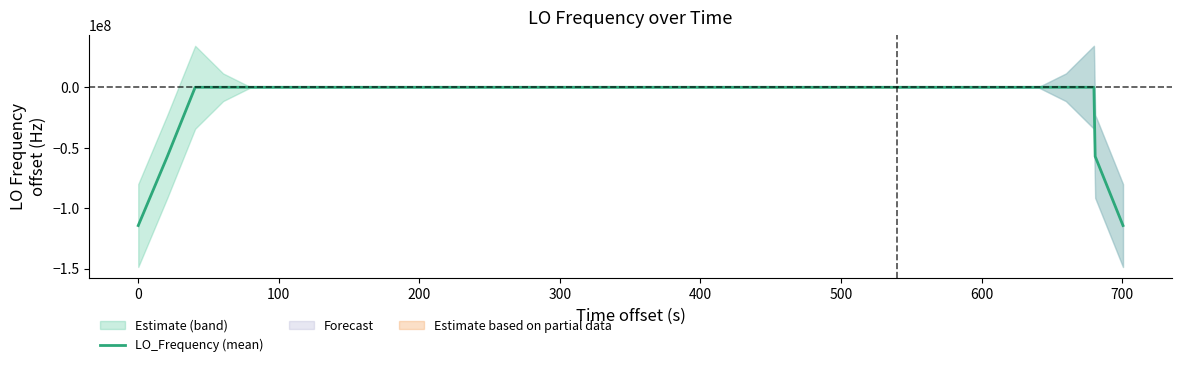

What is the value of the 31st point from the left?

0.2